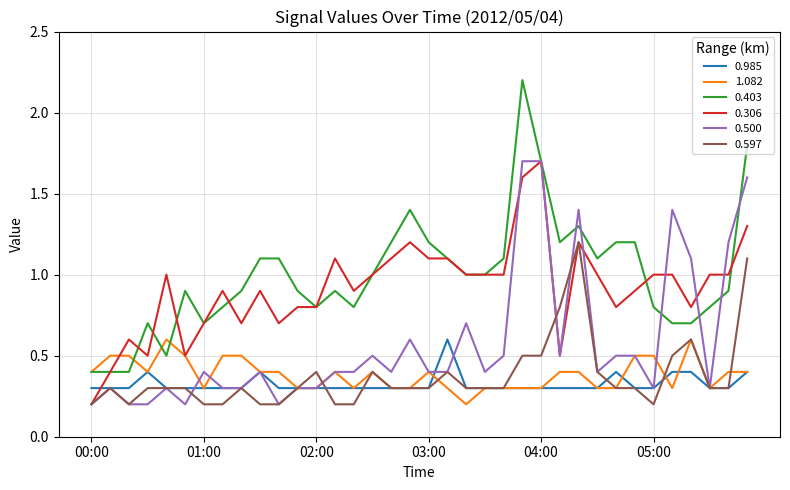

What is the difference between the maximum and minimum values in the 0.597 series?

1.0